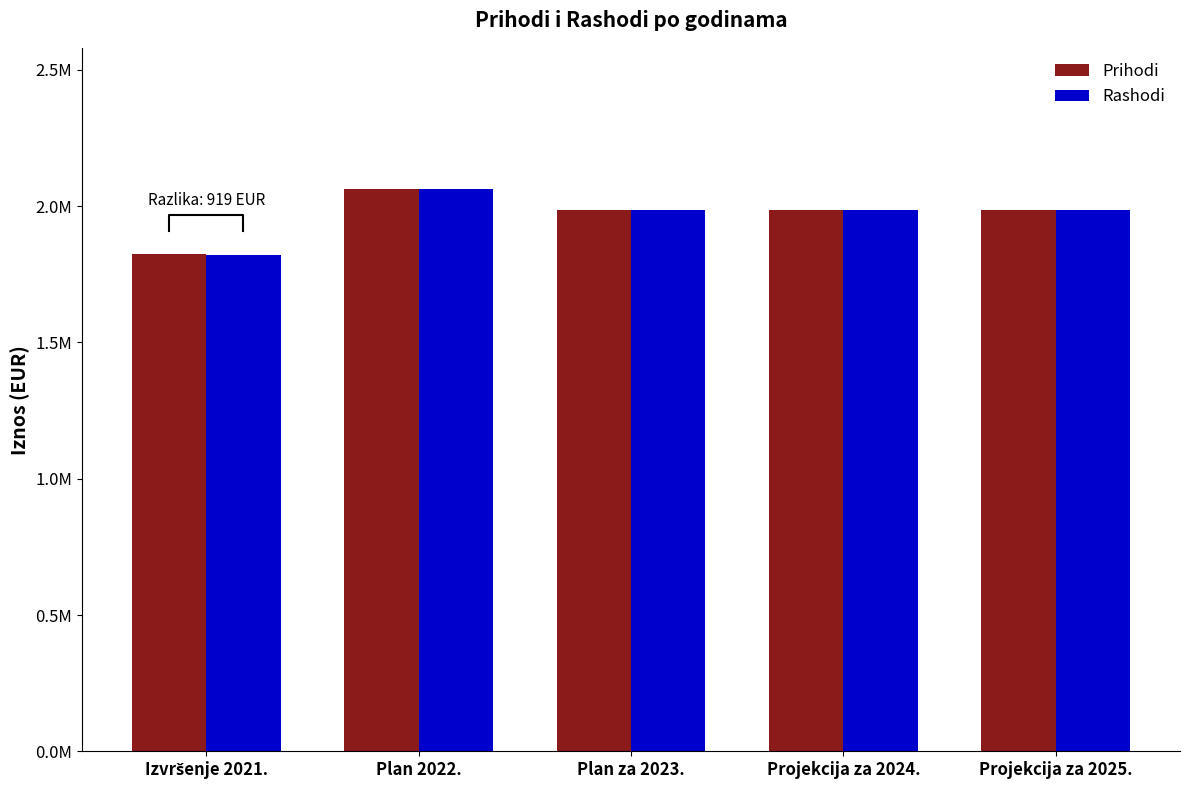

Which category has the lowest value across all series?

Izvršenje 2021.